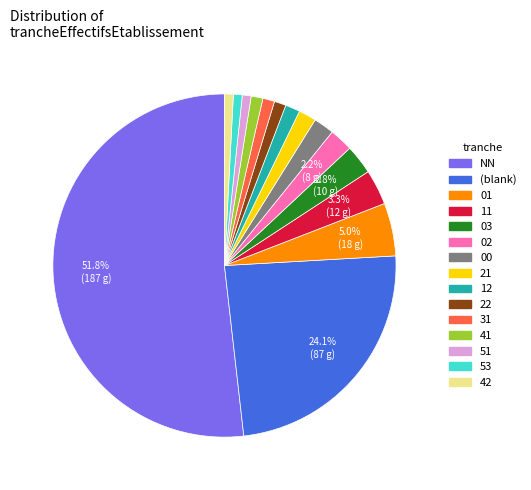

Which category has the biggest portion of the pie?

NN